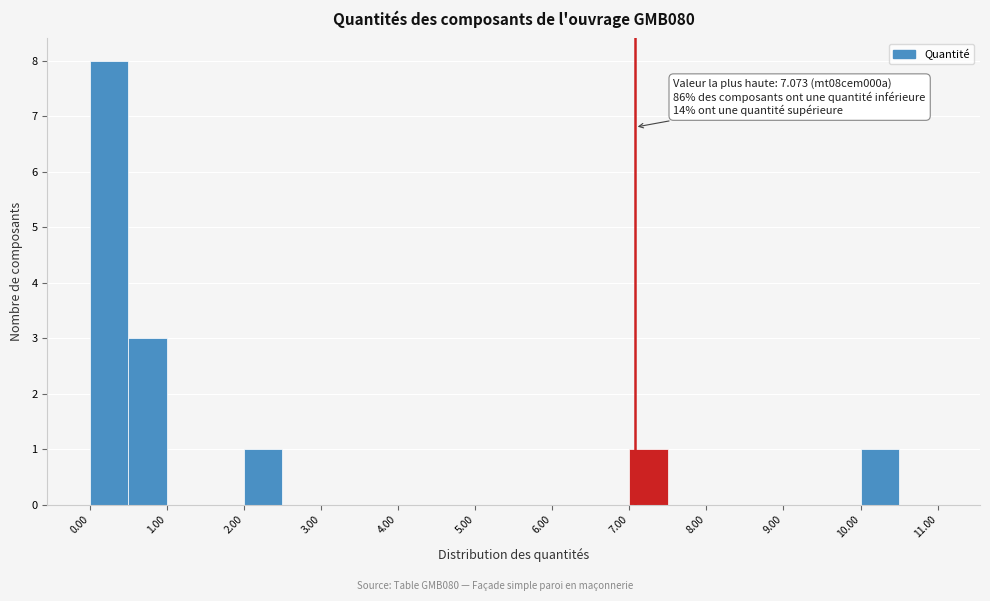

Over which range of the x-axis is the bar tallest?

0.0 to 0.5